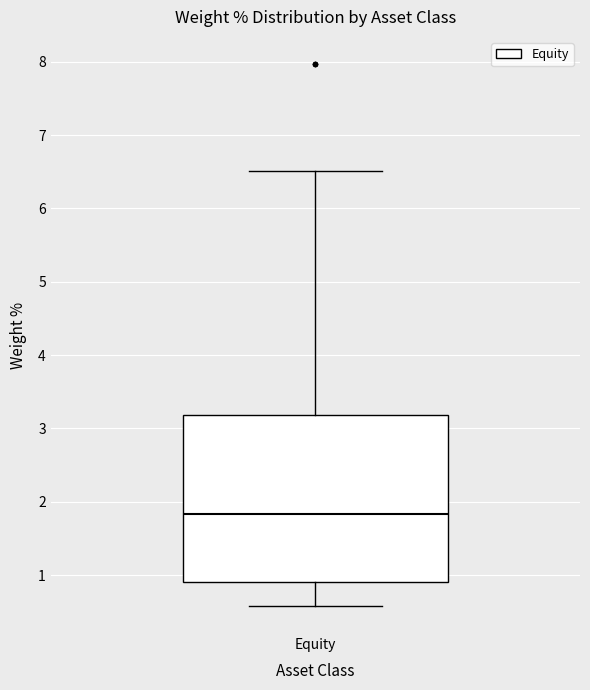

Transcribe this box plot: give where the median line is, the range the box spans, and where the two whiskers end, as read against the y-axis. The values are not printed on the chart, so give them approximately, as read against the axis.

median 1.8, box 0.9 to 3.2, whiskers 0.6 to 6.5